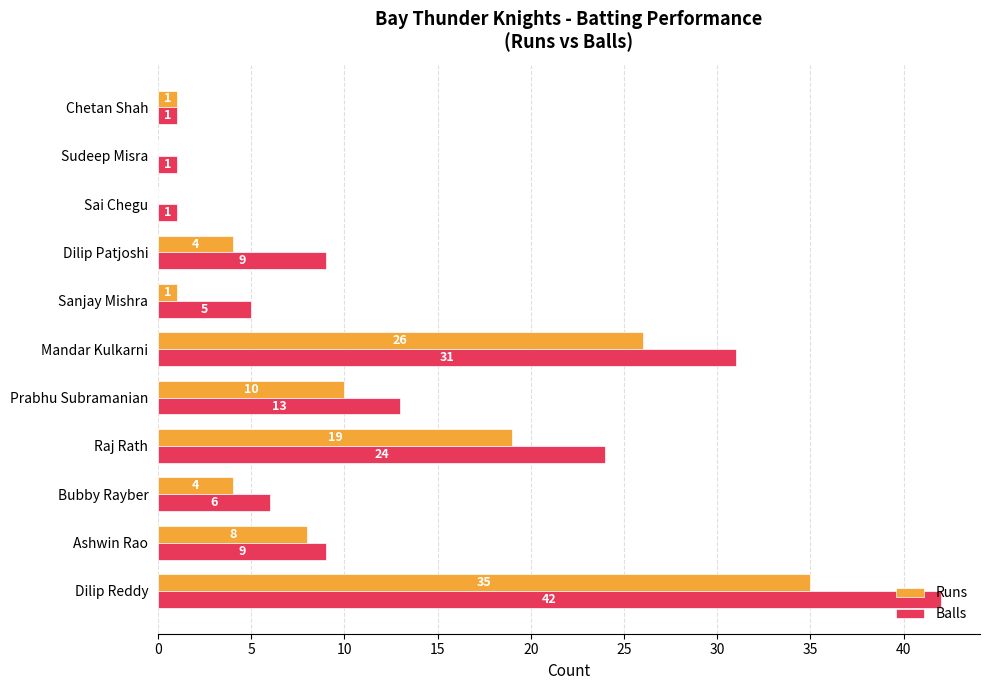

The Runs series shows 0 at Sai Chegu. True or false?

True